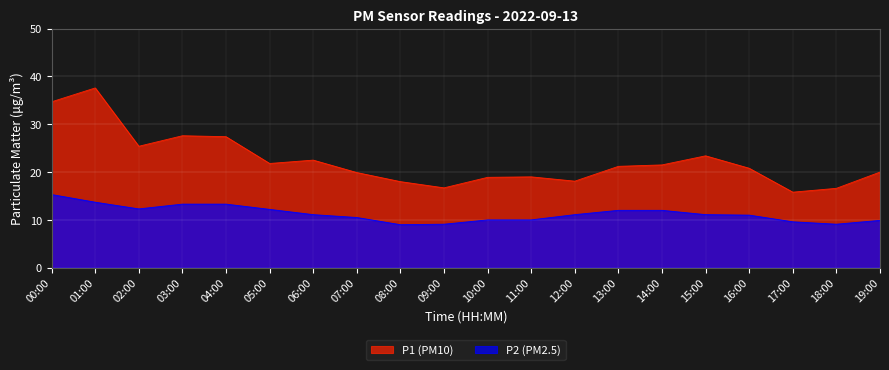

True or false: P1 and P2 intersect in this chart.

False